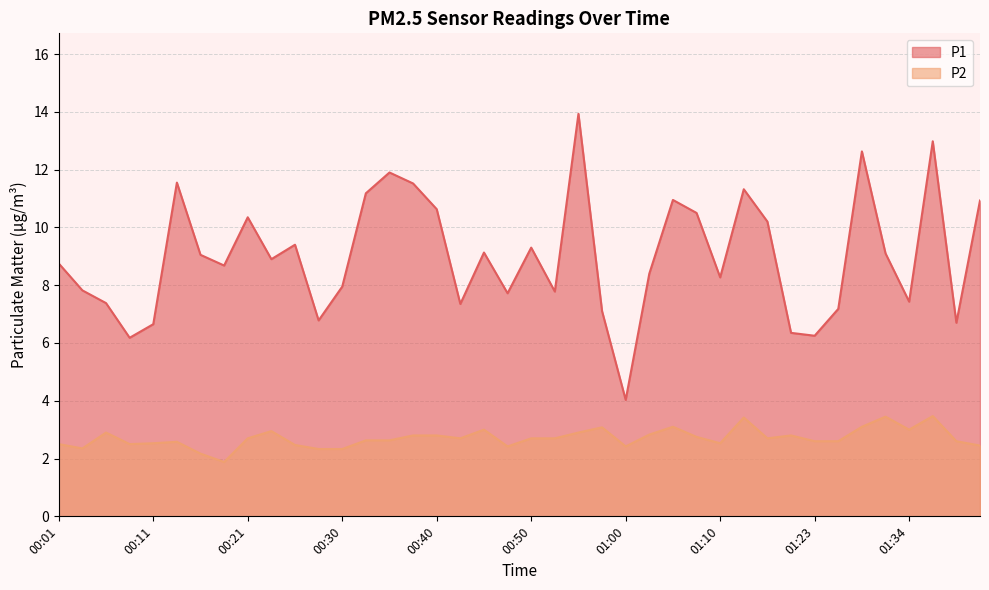

Reading left to right, list all the values displayed in this chart.

P1: 8.8	7.8	7.4	6.2	6.7	11.6	9.1	8.7	10.3	8.9	9.4	6.8	8.0	11.2	11.9	11.5	10.6	7.3	9.1	7.7	9.3	7.8	13.9	7.1	4.0	8.4	10.9	10.5	8.3	11.3	10.2	6.3	6.2	7.2	12.6	9.1	7.4	13.0	6.7	10.9
P2: 2.5	2.4	2.9	2.5	2.5	2.6	2.2	1.9	2.7	3.0	2.5	2.3	2.3	2.6	2.6	2.8	2.8	2.7	3.0	2.4	2.7	2.7	2.9	3.1	2.4	2.8	3.1	2.8	2.5	3.4	2.7	2.8	2.6	2.6	3.1	3.5	3.0	3.5	2.6	2.5